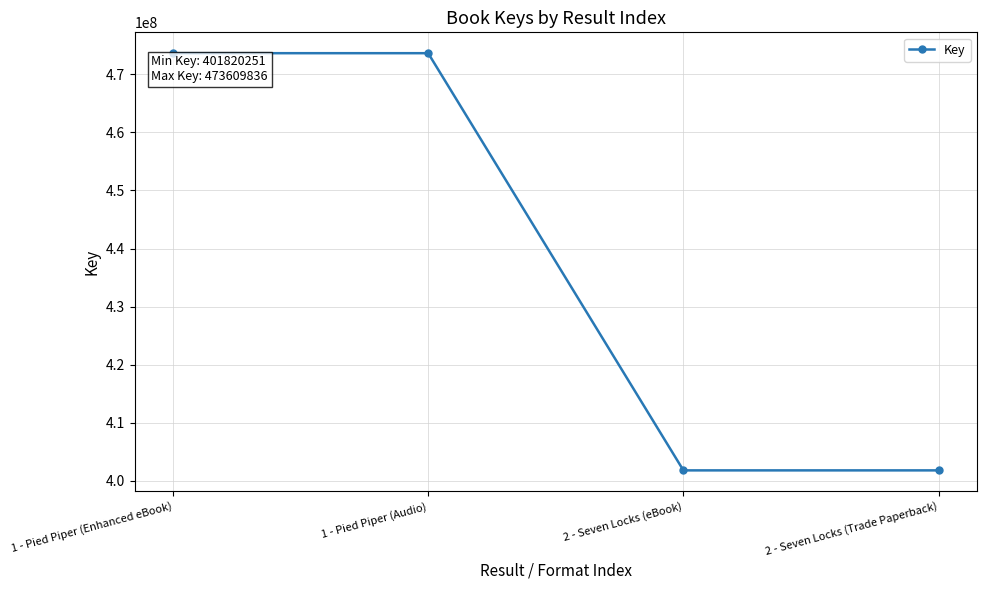

What is the label of the 2nd point from the right?

2 - Seven Locks (eBook)